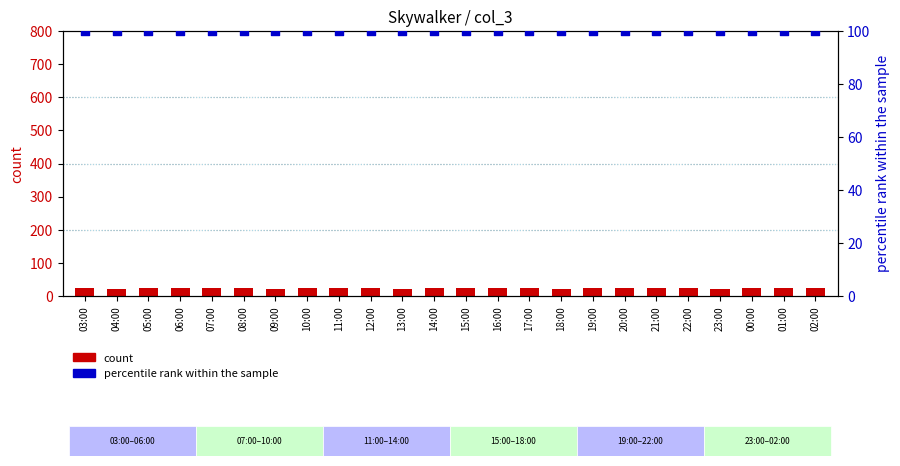

Which series reaches the minimum Y coordinate?

count